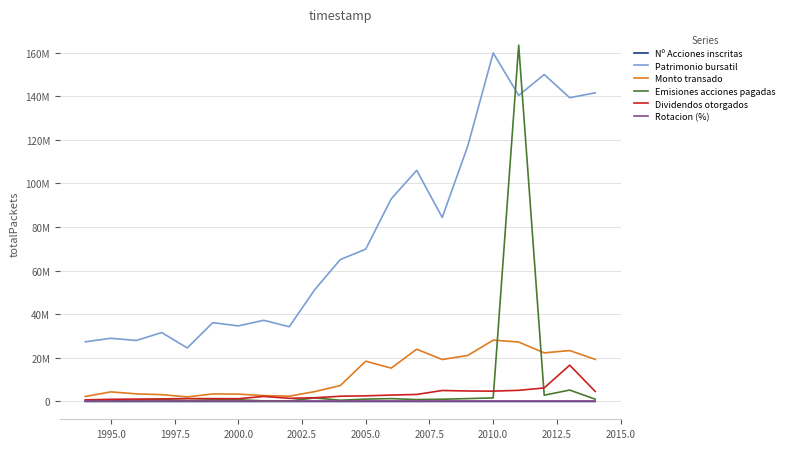

Does the chart have visible grid lines?

Yes